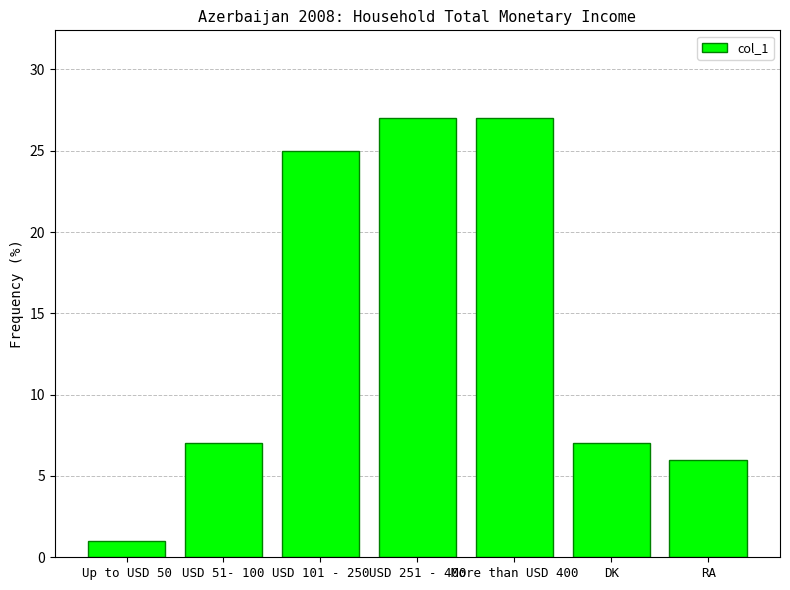

The value at Up to USD 50 is 1. True or false?

True